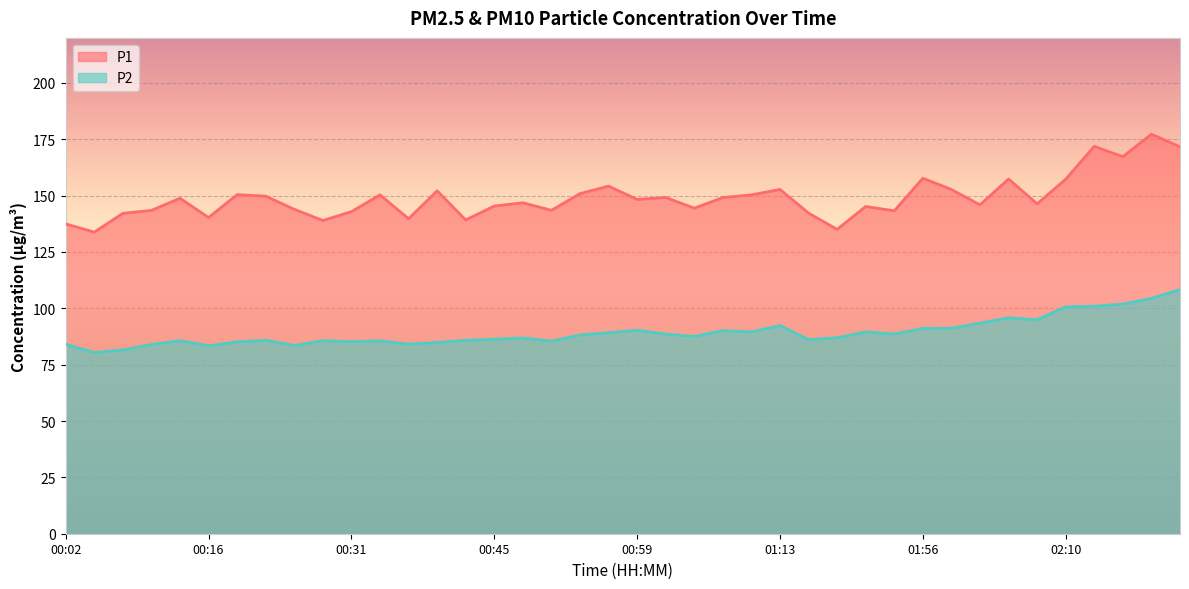

What position from the right is 00:48?

24